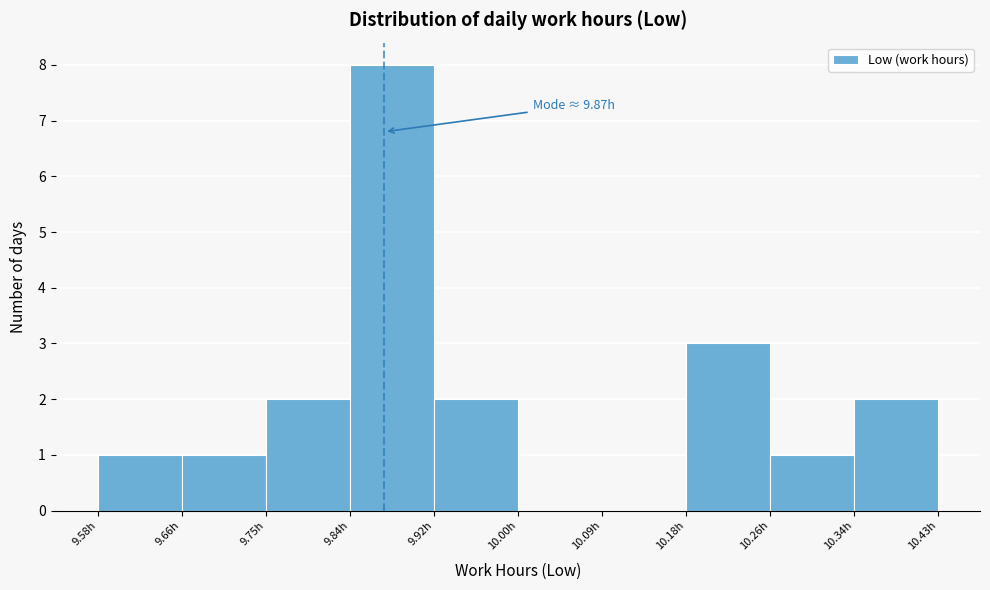

Which range on the x-axis has the tallest bar?

9.835 to 9.920